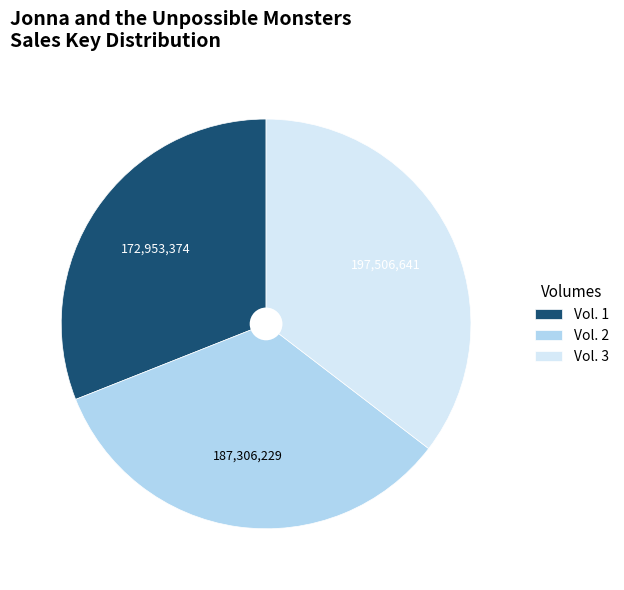

Does Vol. 2 represent more than half of the total?

No